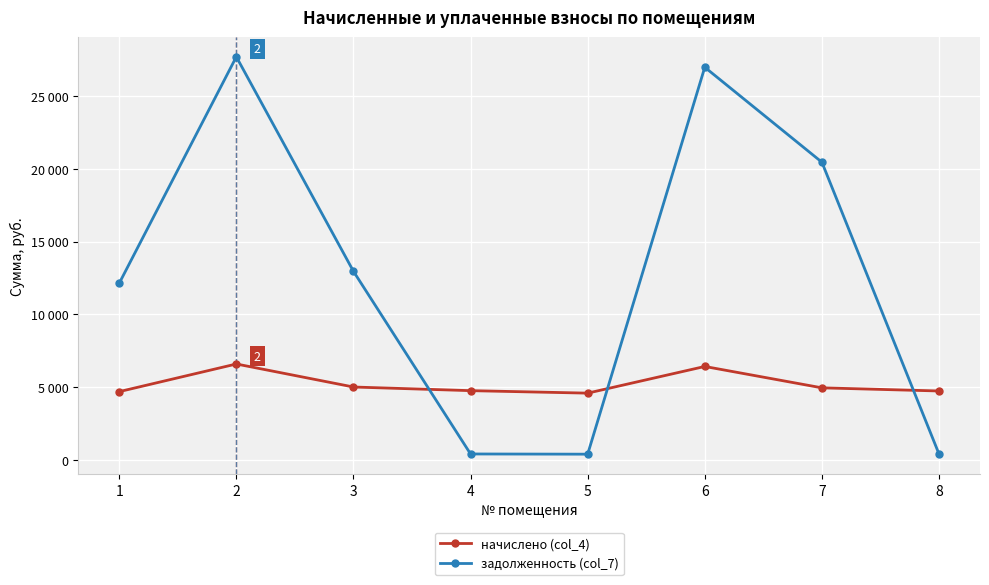

What is the sum of all начислено (col_4) values?

41668.8